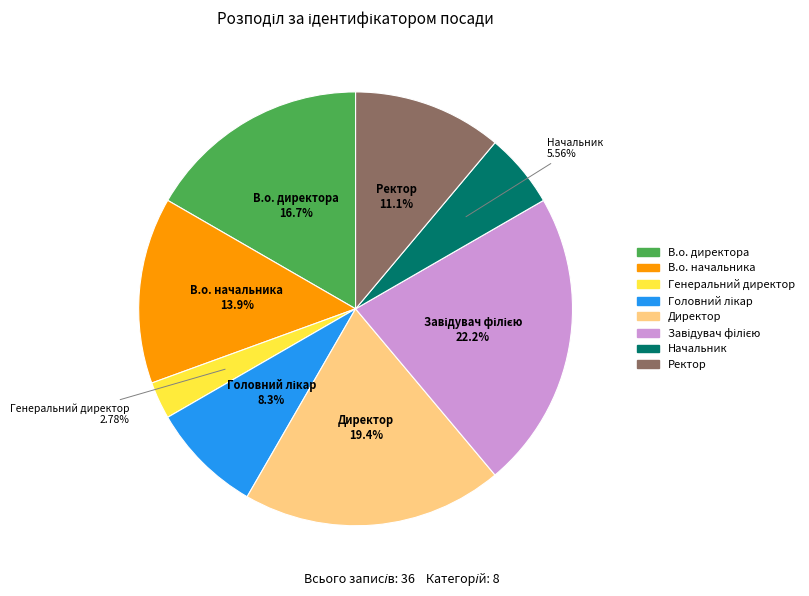

Which slice is the smallest?

Генеральний директор